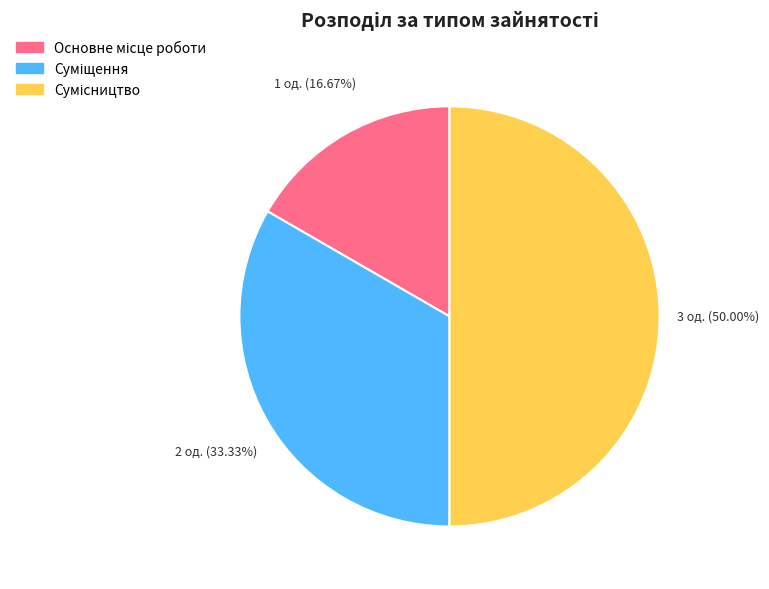

To the nearest percent, what portion does Суміщення represent?

33%